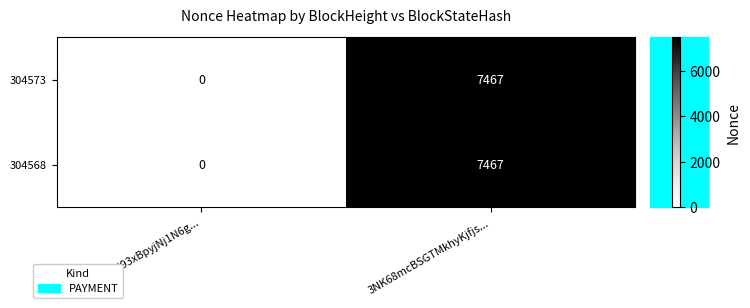

What is the greatest value displayed?

7467